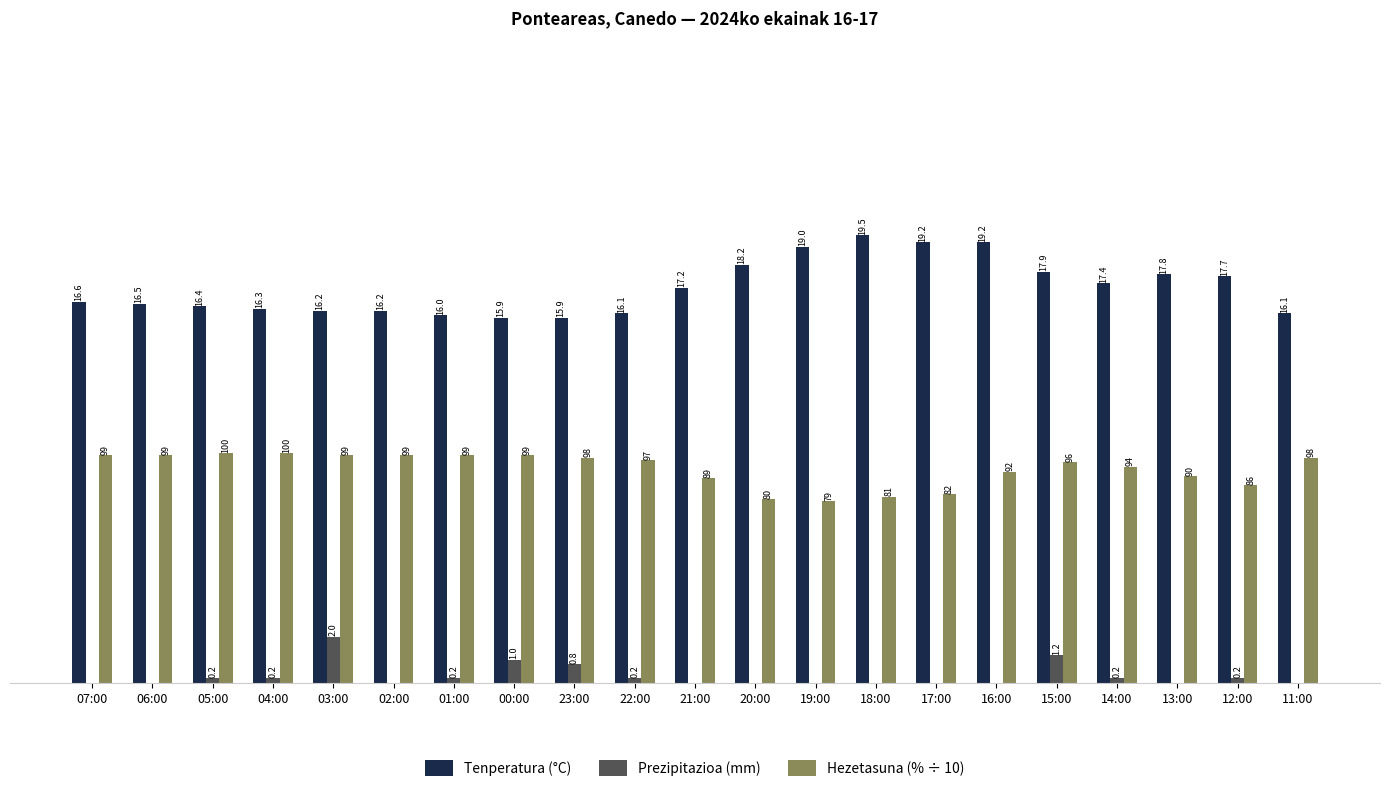

Is the value of Hezetasuna (% ÷ 10) at 00:00 greater than the value of Prezipitazioa (mm) at 19:00?

Yes